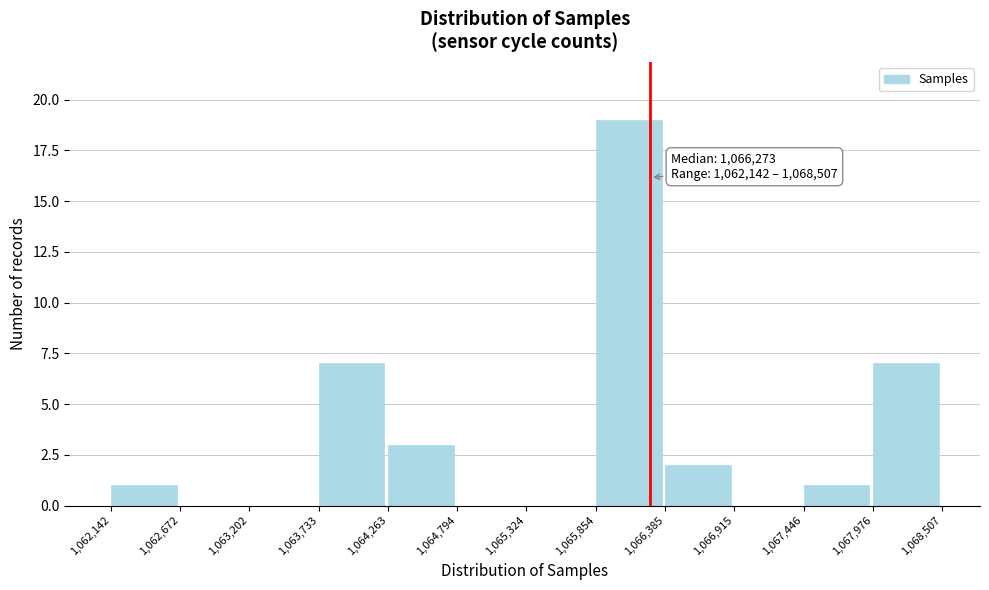

Over which range of the x-axis is the bar tallest?

1,065,854 to 1,066,385